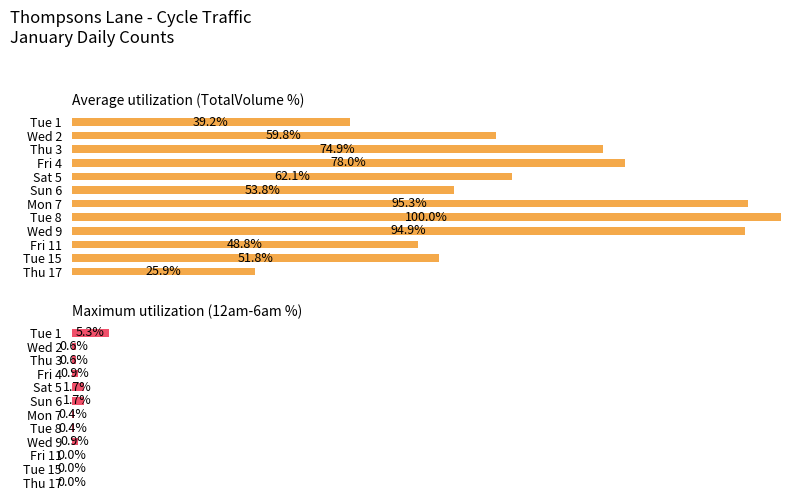

What is the value of the Average utilization (TotalVolume %) bar at the 3rd from the left?

74.9